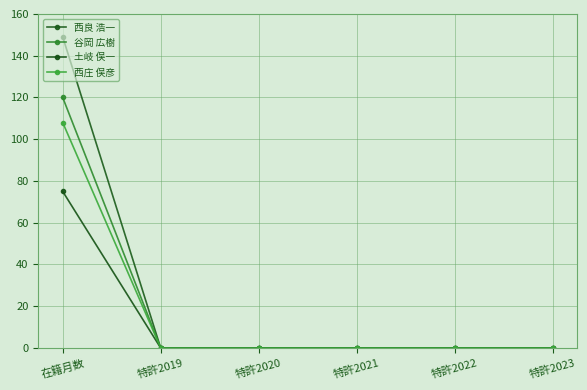

At which category does the chart reach its peak across all series?

在籍月数